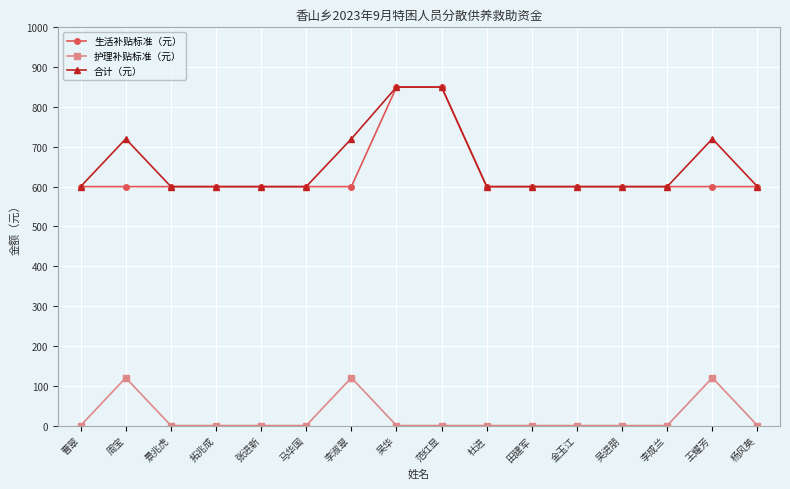

What is the average value of the 生活补贴标准（元） series?

631